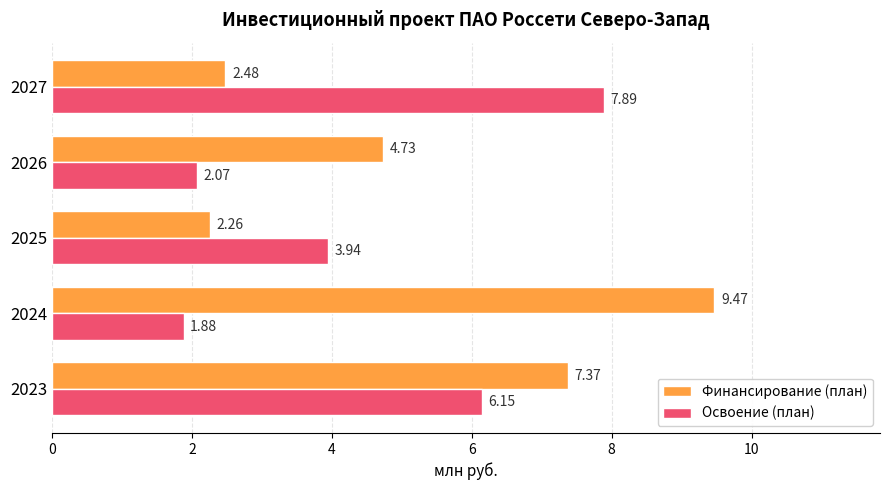

Count the number of data series in this chart.

2